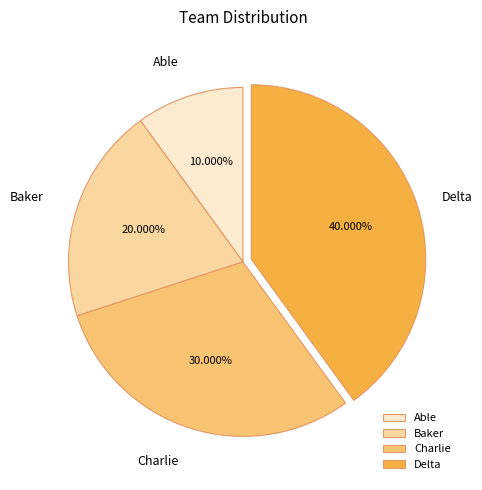

Between Able and Baker, which is larger?

Baker